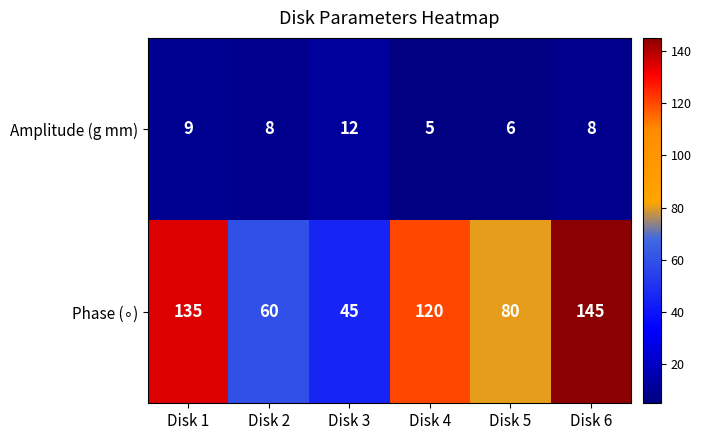

What is the difference between the second highest and second lowest values in the Amplitude (g mm) series?

3